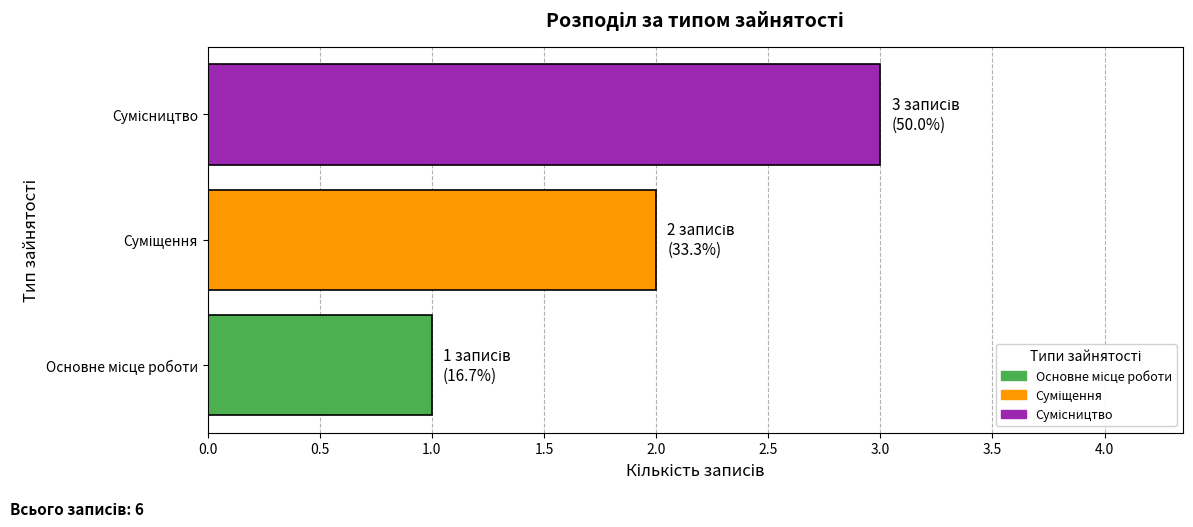

What is the maximum value shown in the chart?

3